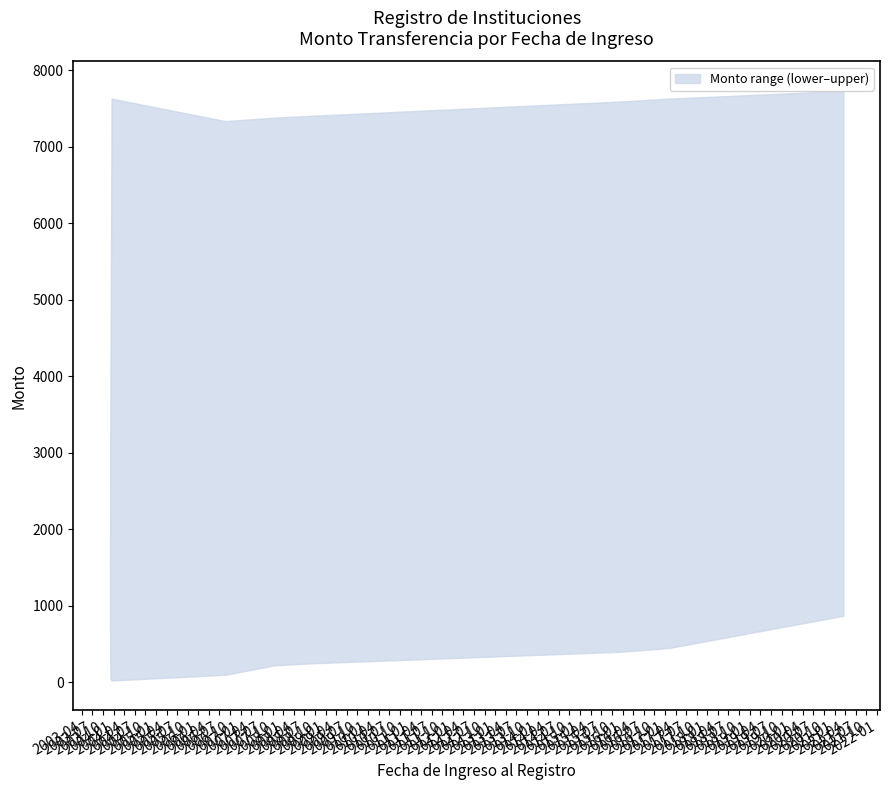

Does the chart display data point markers on the line(s)?

No